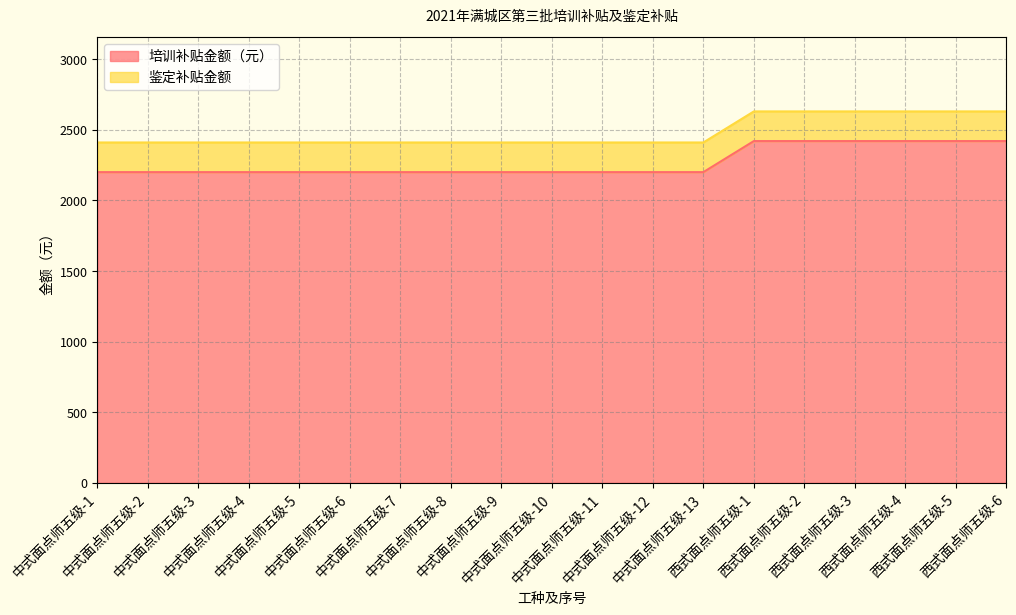

What is the label of the 14th point from the left?

西式面点师五级-1